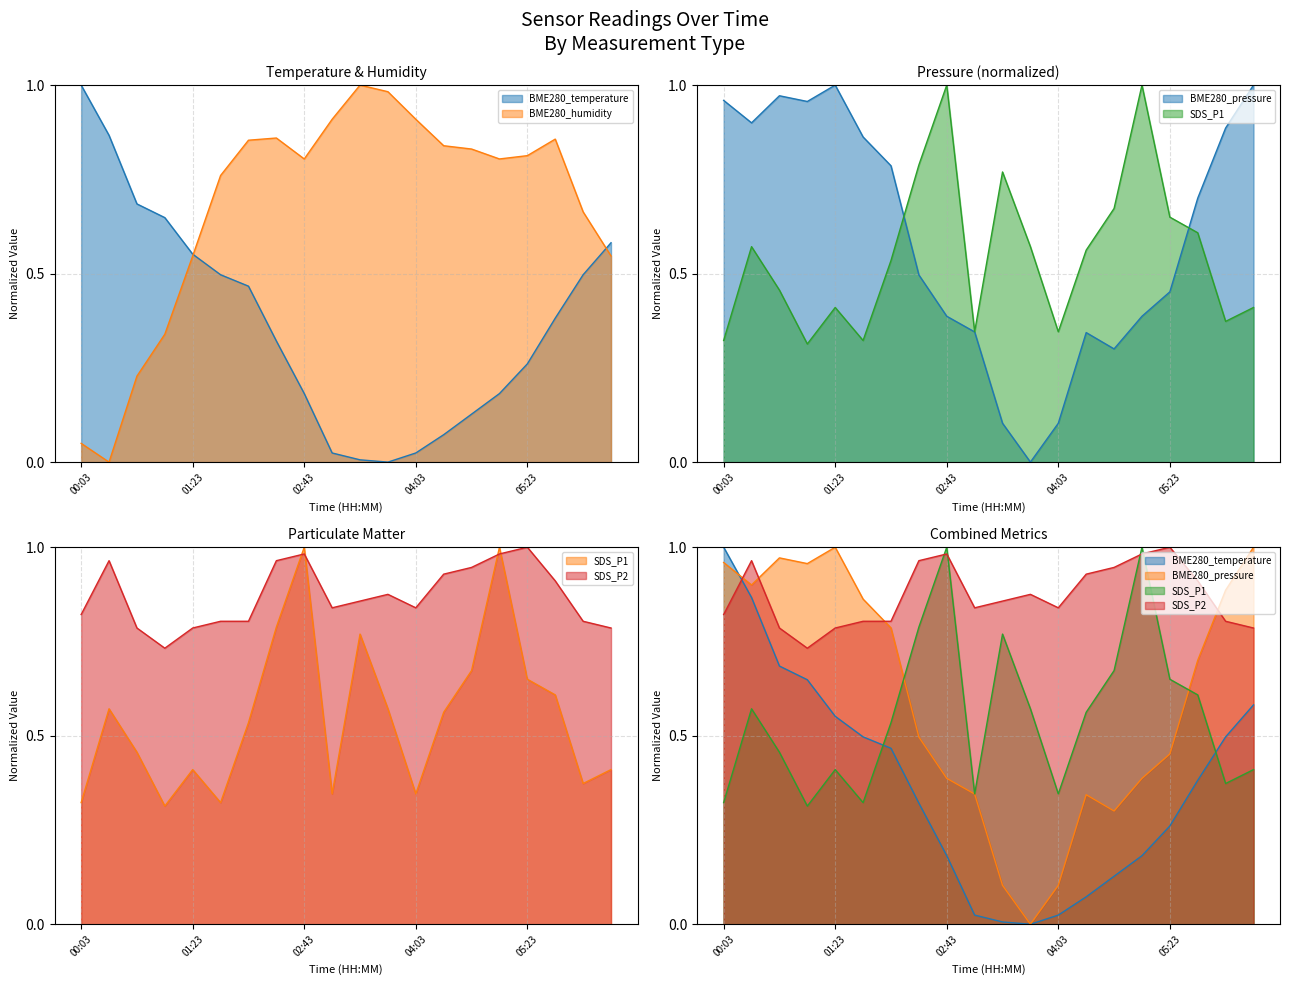

Which has a higher value, 04:43 or 04:03?

04:43